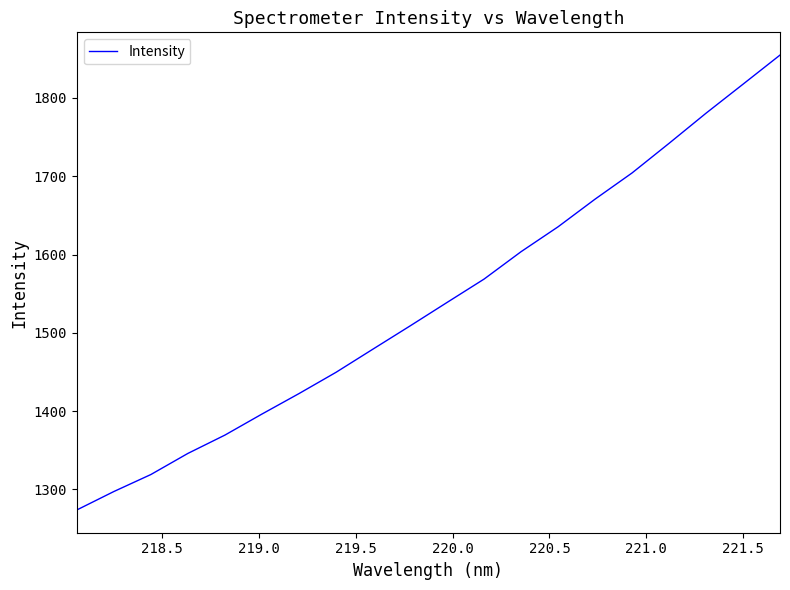

What is the difference between the maximum and second lowest values?

557.6